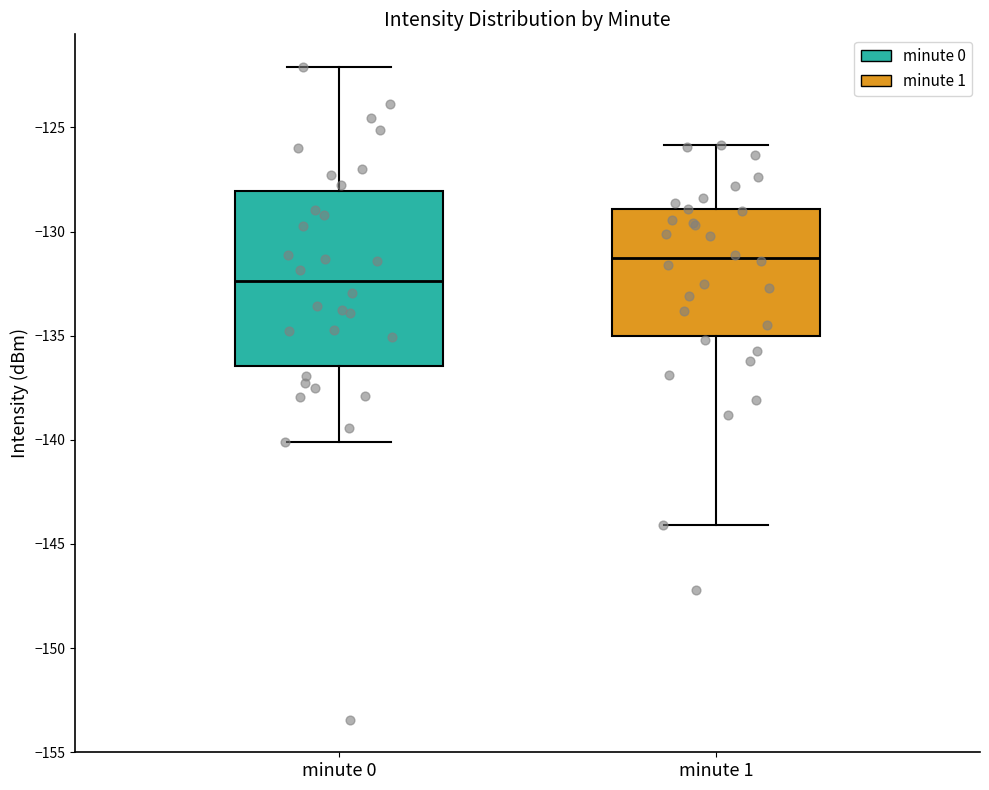

Which box is the tallest, from its lower edge to its upper edge?

minute 0